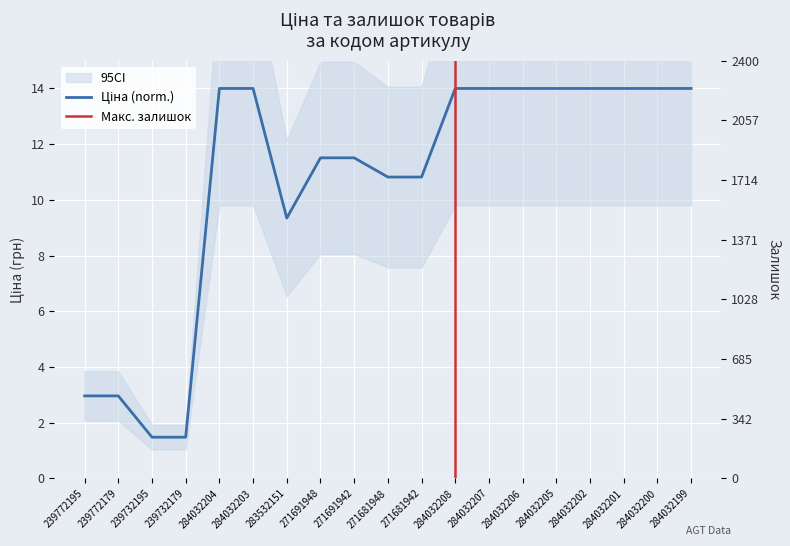

True or false: Ціна has more than 1 points higher than both neighbors.

False